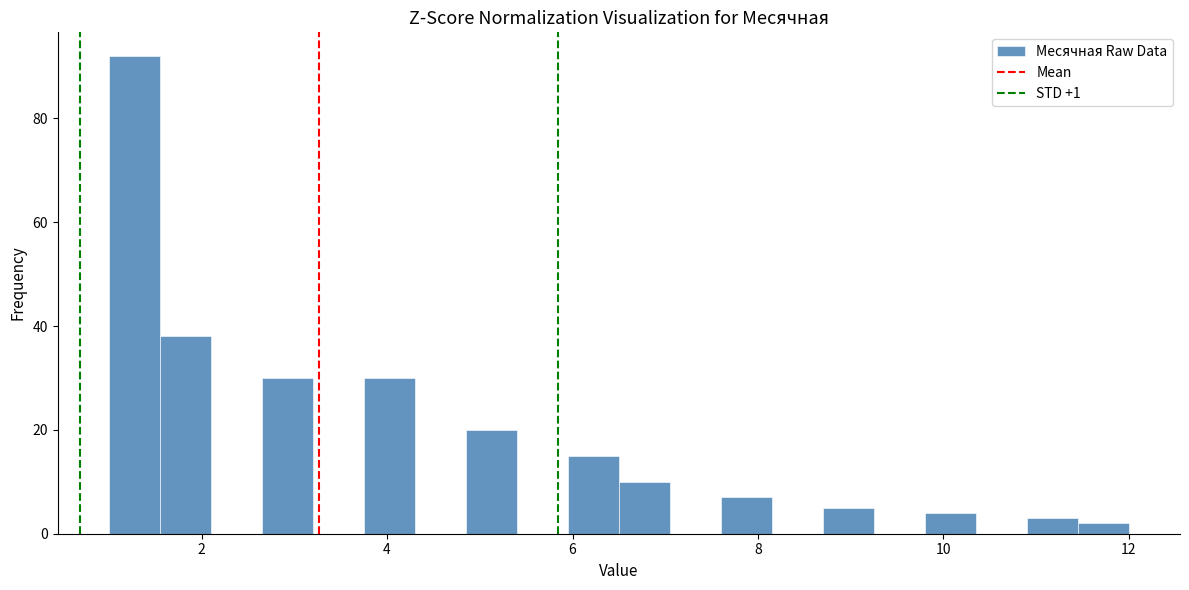

Read against the x-axis, roughly where is the centre of the tallest bar?

1.2